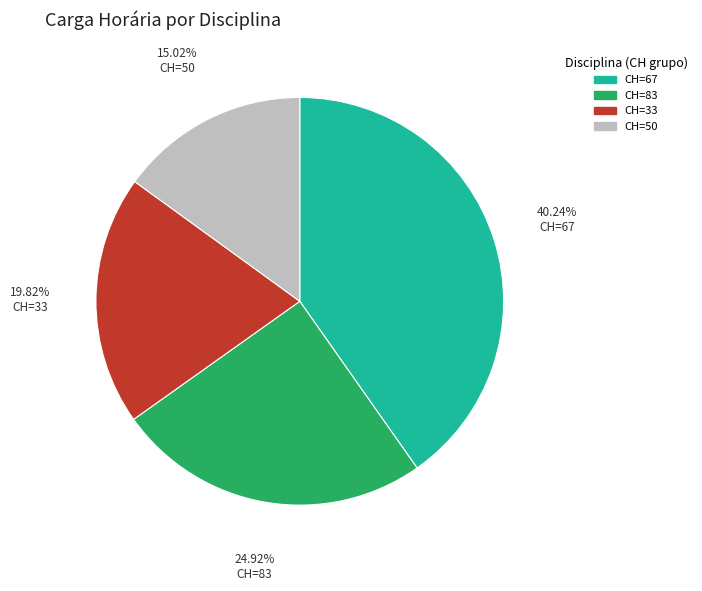

Which slice is the largest?

CH=67